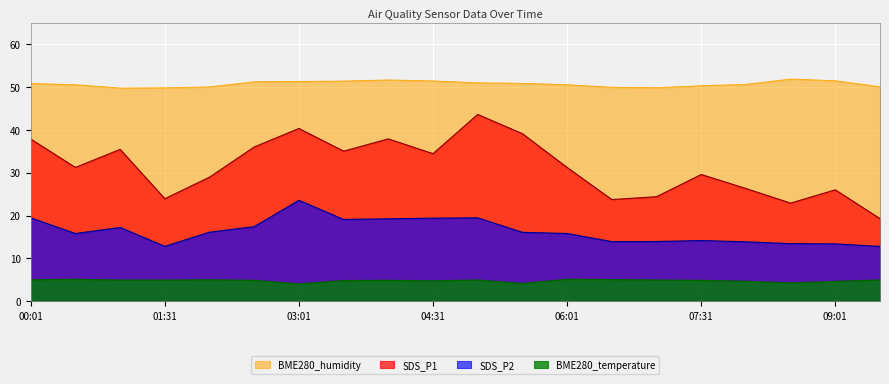

The BME280_temperature series shows 5.0 at 02:01. True or false?

True